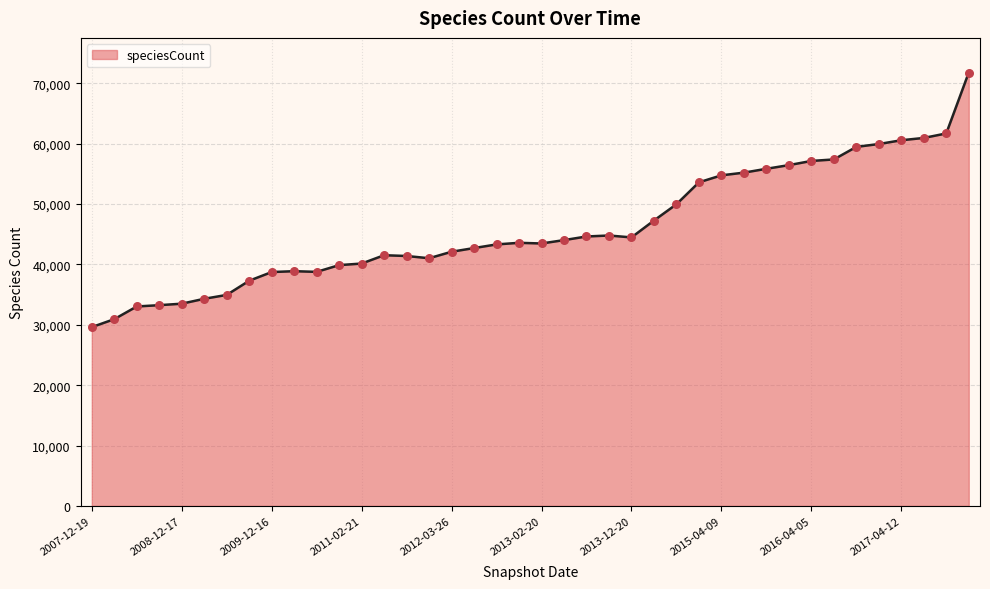

What is the smallest value displayed?

29618